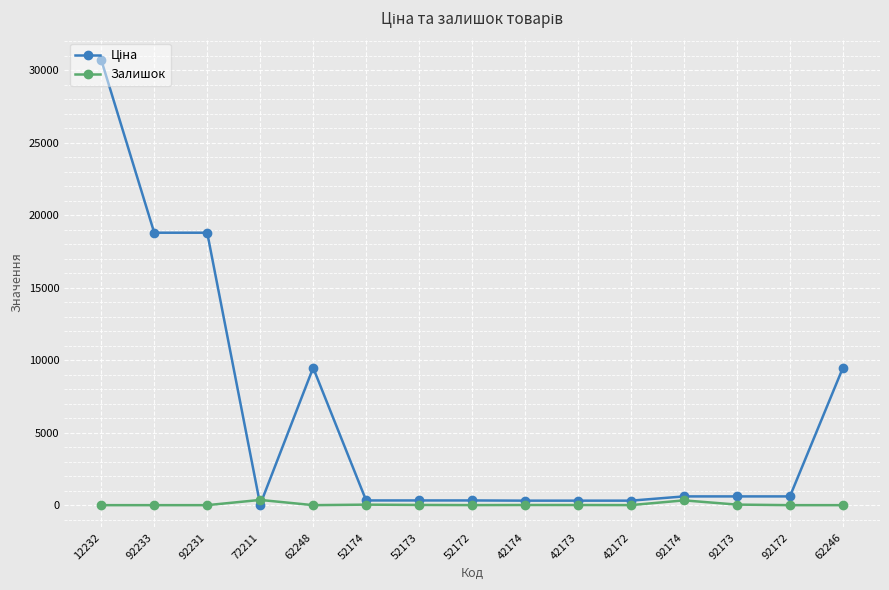

Is it true that Залишок equals 4.0 at 52172?

True